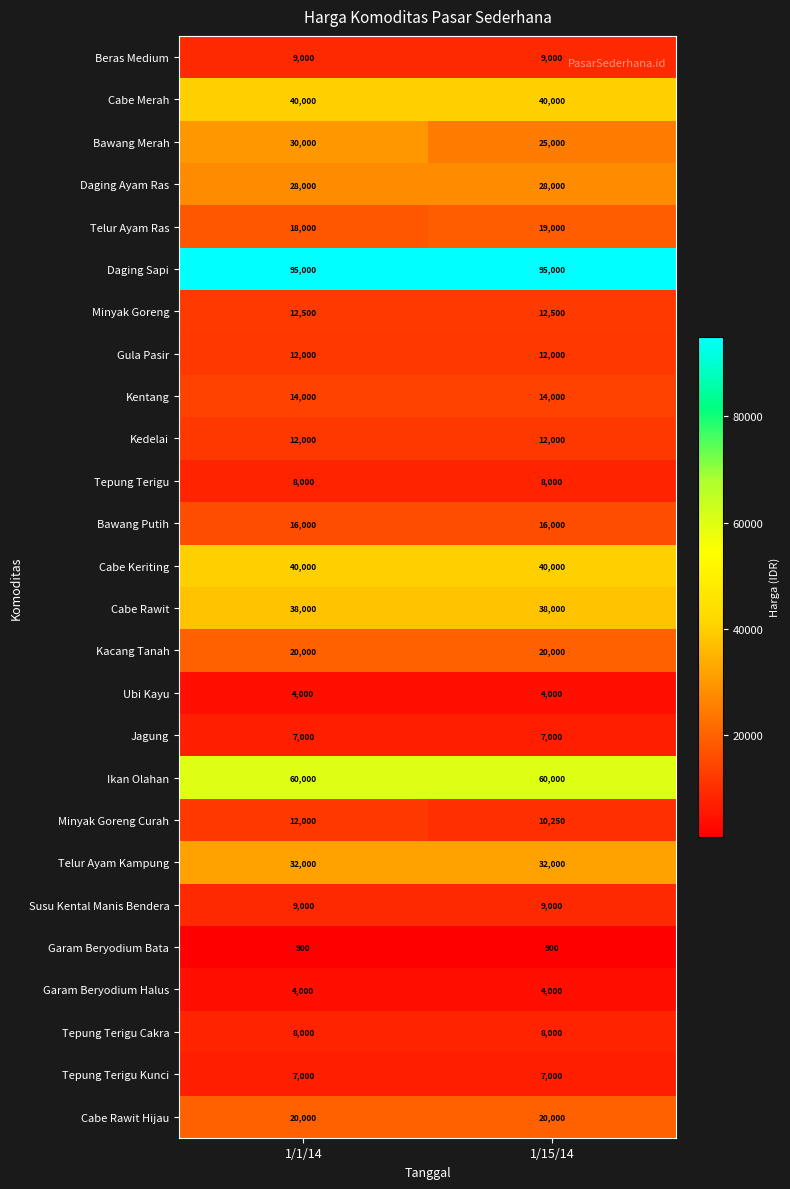

Which series changed the most between 1/1/14 and 1/15/14?

Bawang Merah